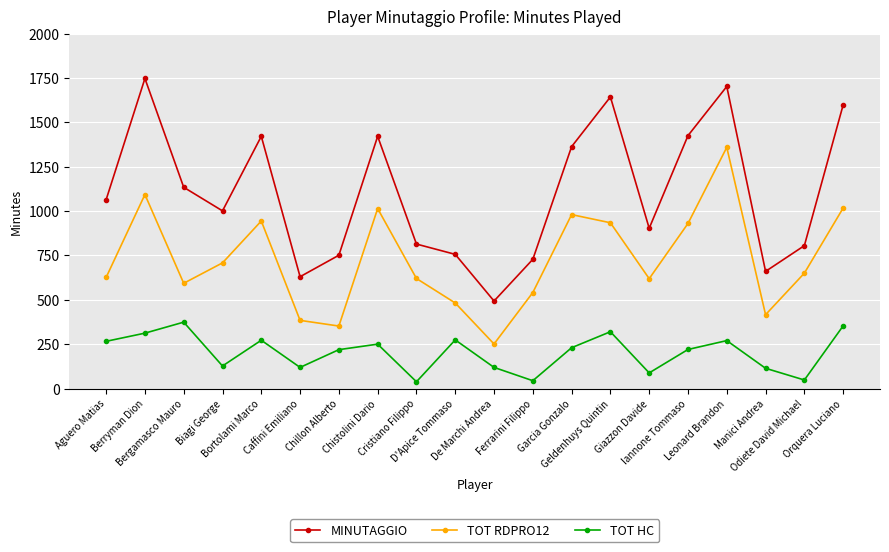

At which label does TOT RDPRO12 first exceed 650?

Berryman Dion